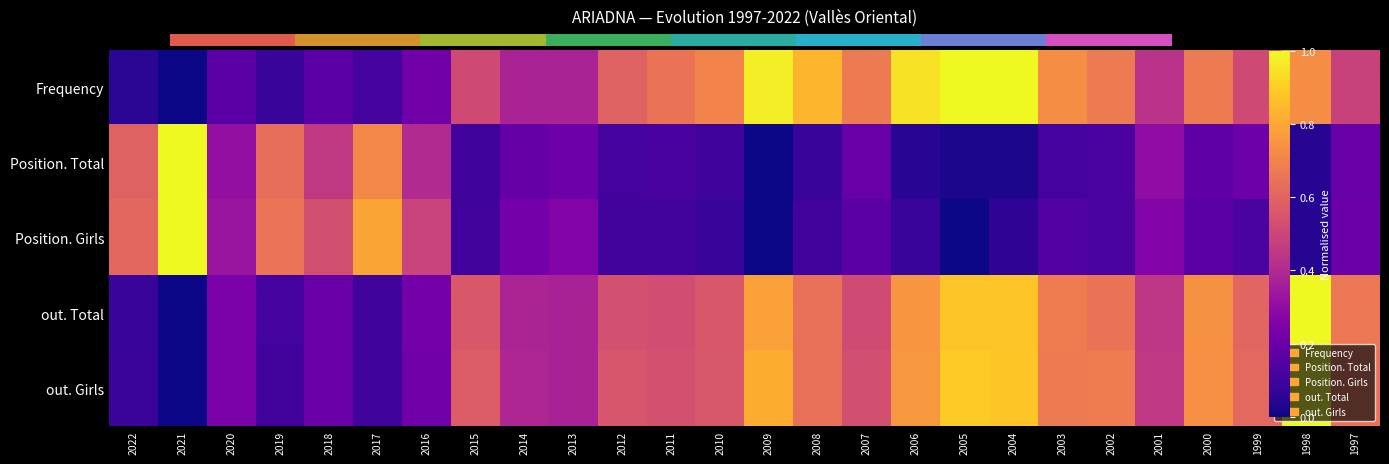

True or false: the data shows 0.0 at 2021.

True